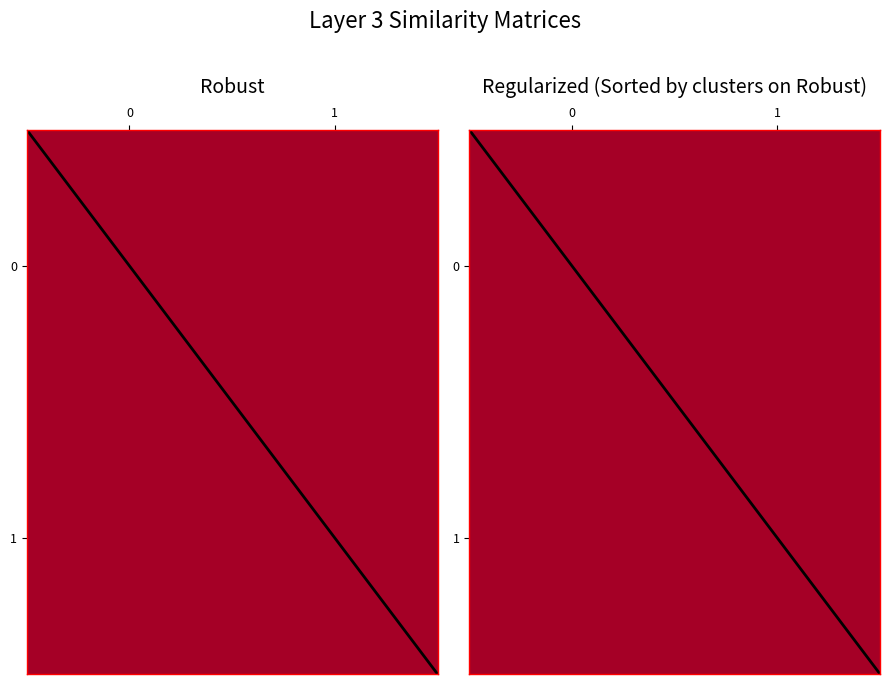

The value of diagonal at 0 is -0.5. True or false?

True